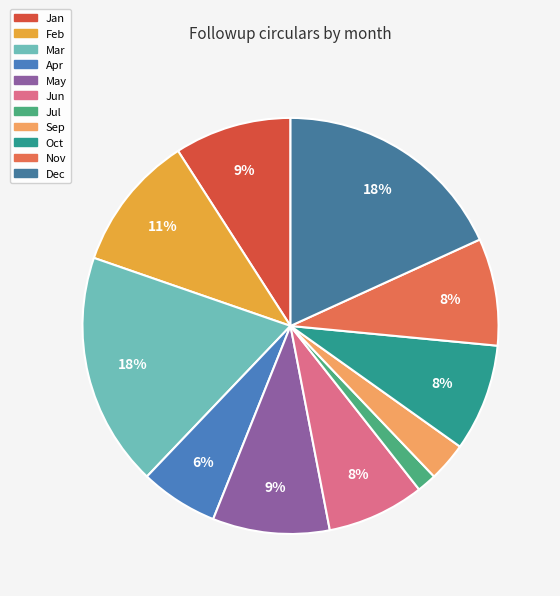

Combined, do Apr and Jul account for over 50%?

No